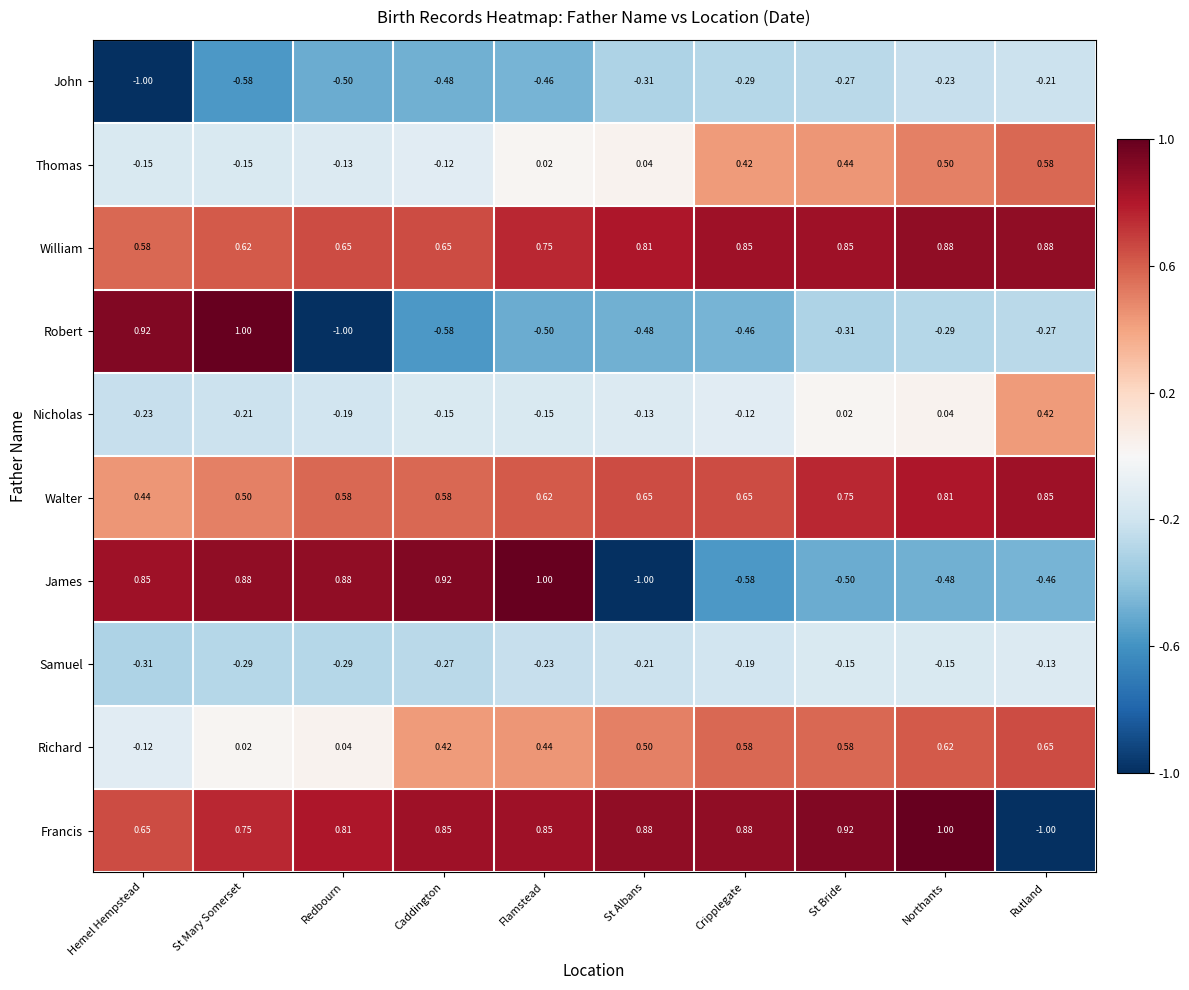

At Flamstead, list the series in order from smallest to largest.

Robert, John, Samuel, Nicholas, Thomas, Richard, Walter, William, Francis, James